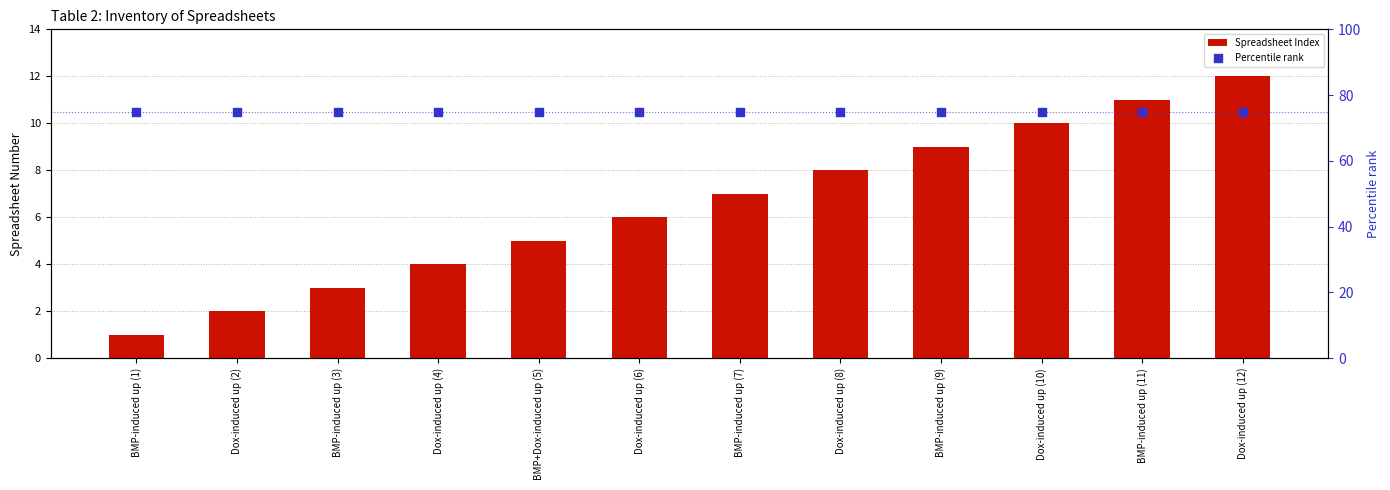

Which series reaches the minimum Y coordinate?

Spreadsheet Index